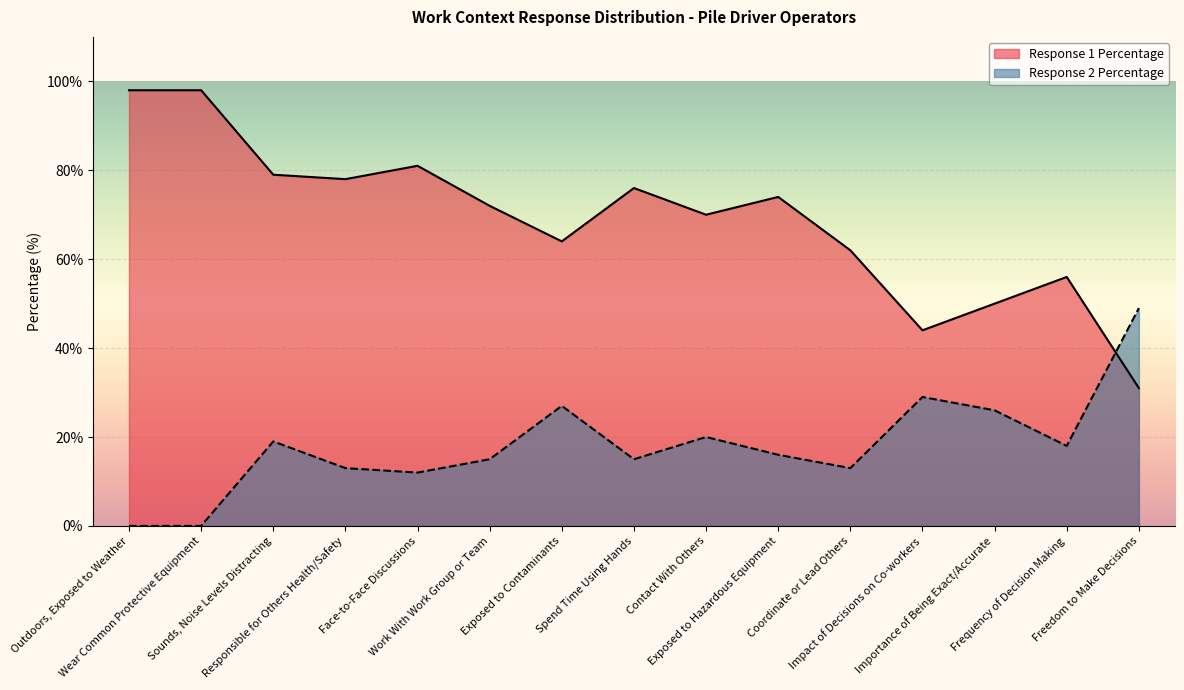

What is the difference between the Response 1 Percentage values at Frequency of Decision Making and Responsible for Others Health/Safety?

22